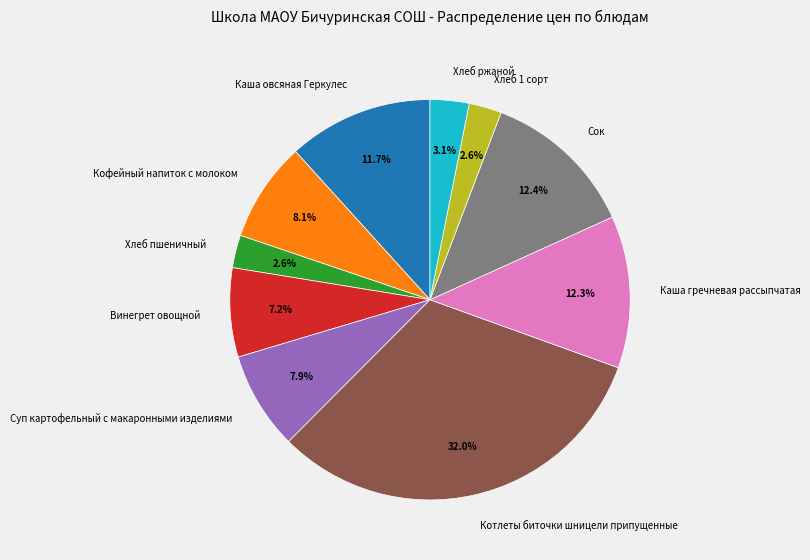

The Винегрет овощной slice represents 1% of the pie. True or false?

False